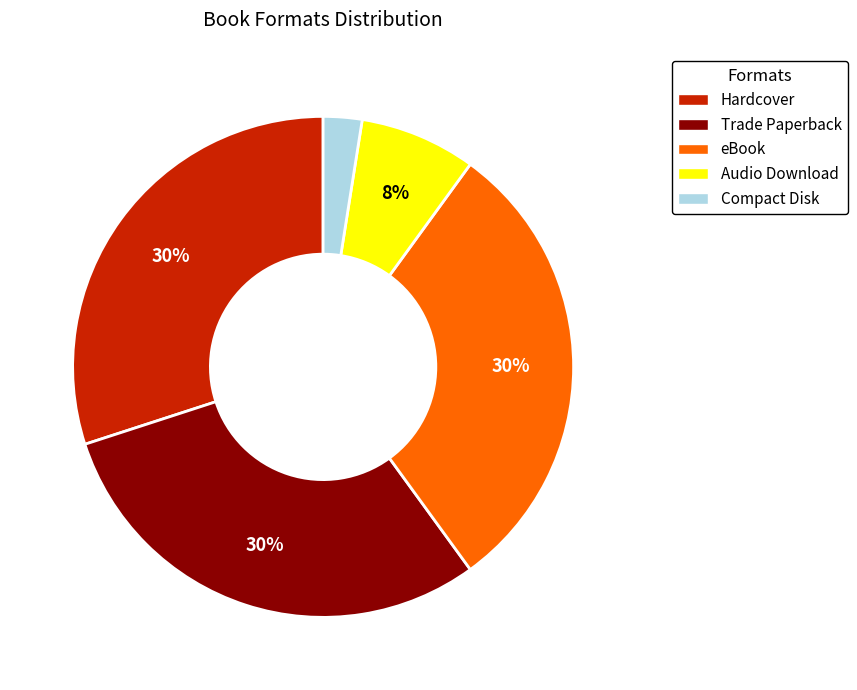

Which slice is the smallest?

Compact Disk